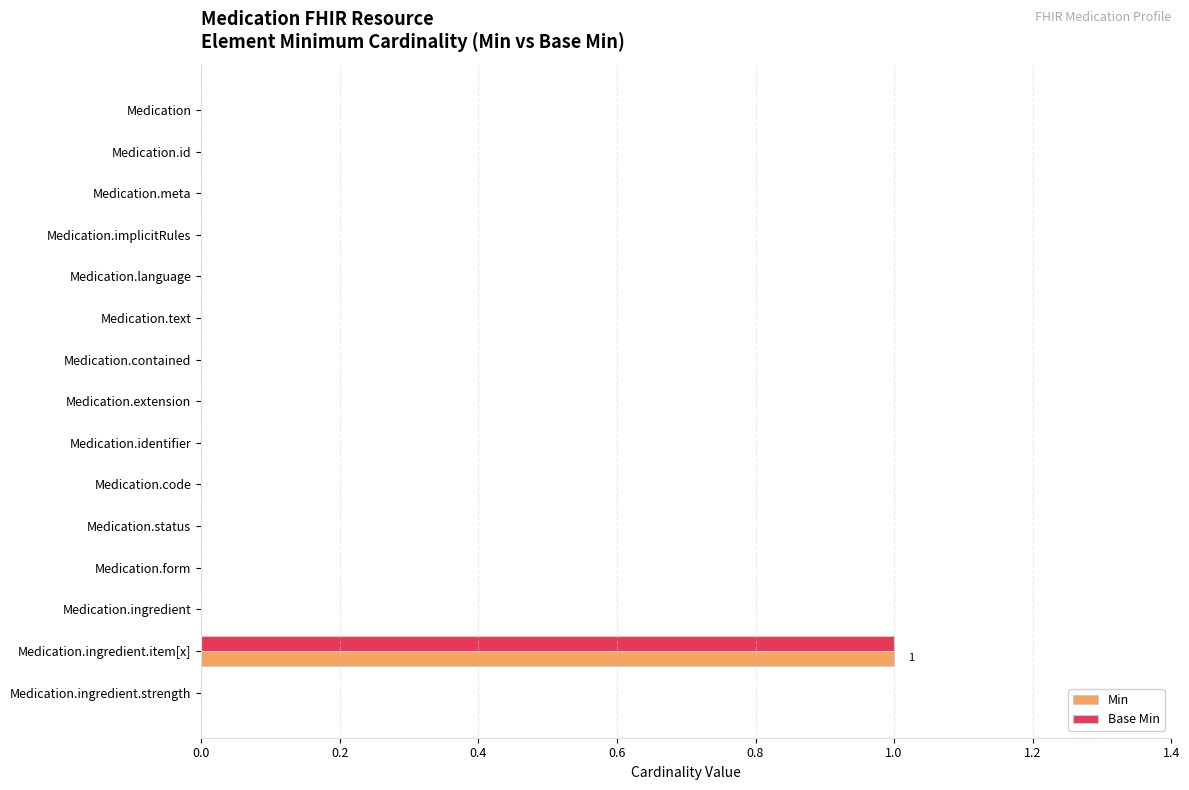

How many distinct data groups are displayed?

2